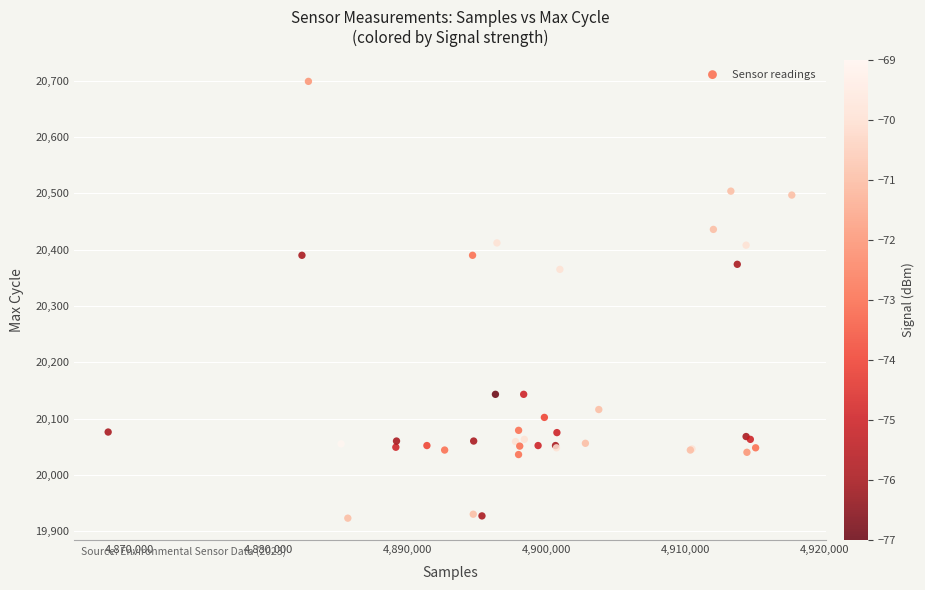

What Y value in the scatter plot is closest to 20311?

20365